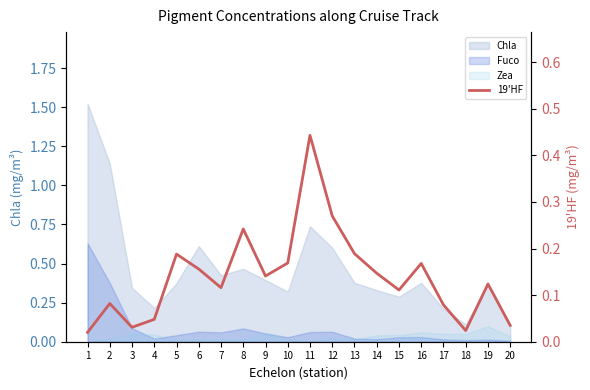

Which has a higher value, 10 or 3?

10